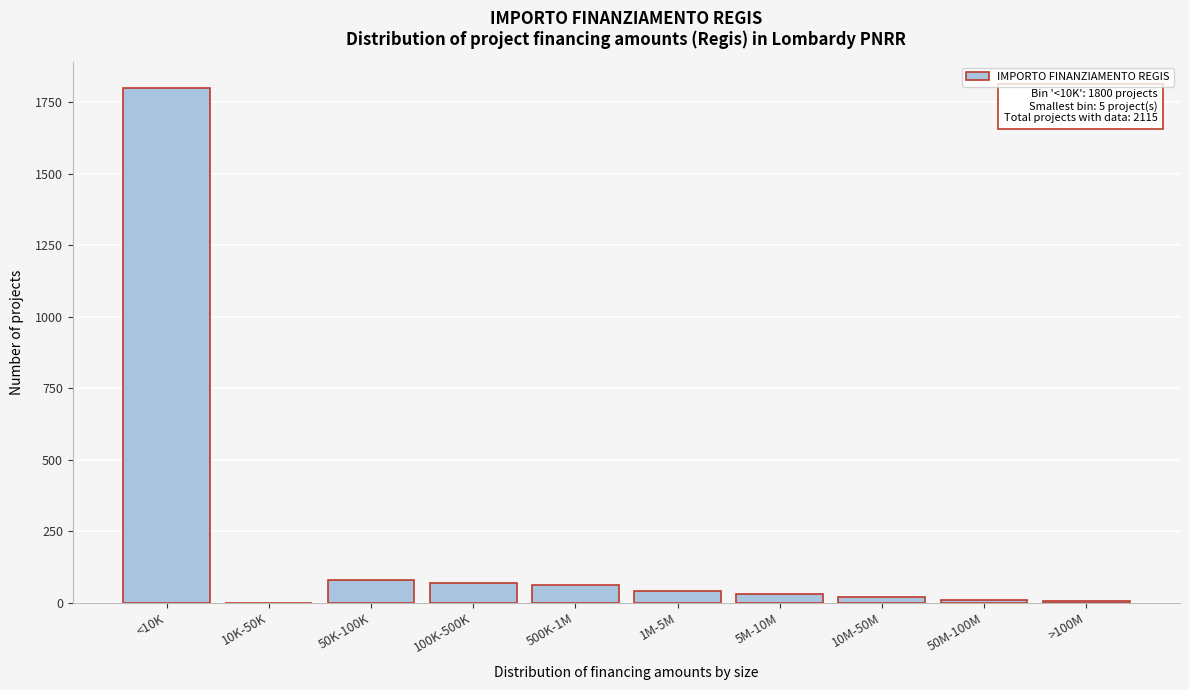

Which has a higher value, <10K or 50K-100K?

<10K